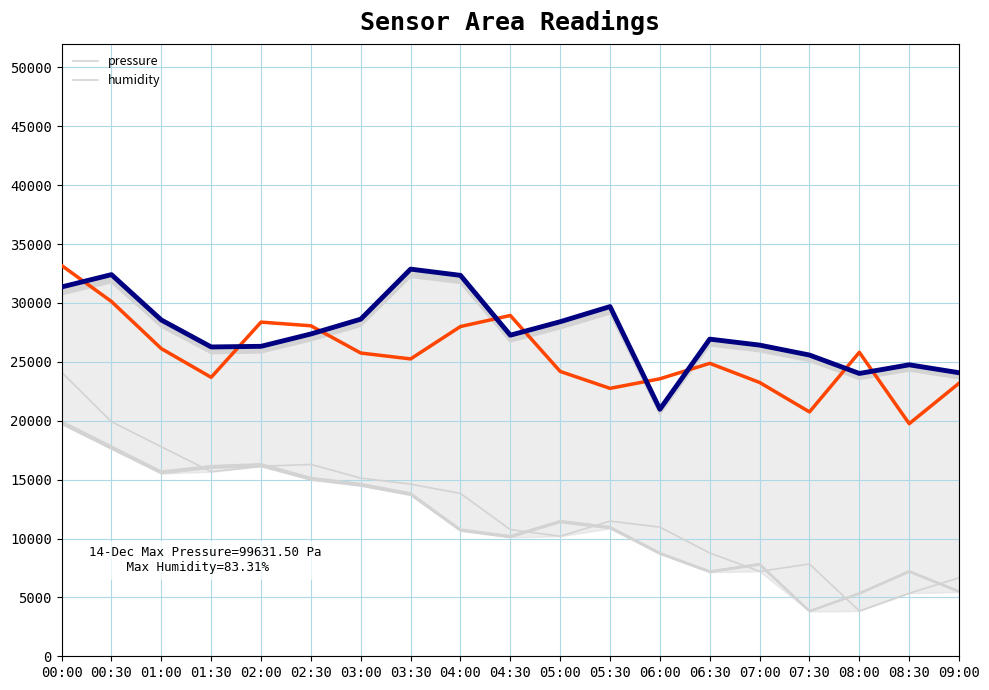

What is the minimum value shown in the chart?

19750.0